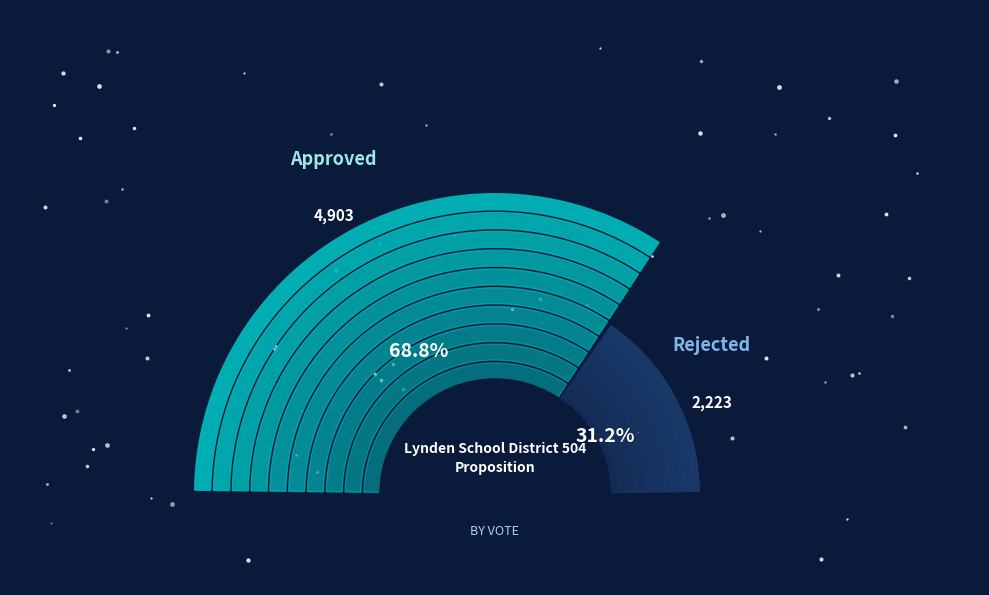

Count the number of slices in the pie.

2